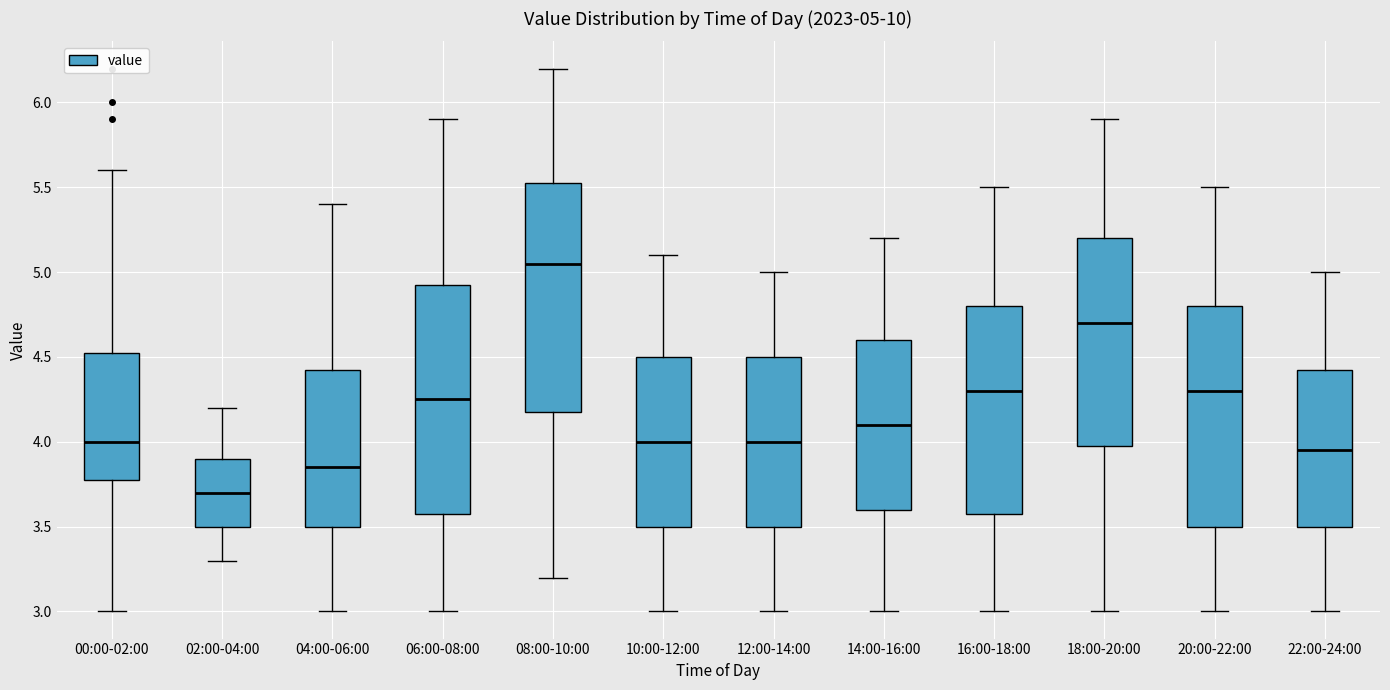

Which box's median line is the highest?

08:00-10:00